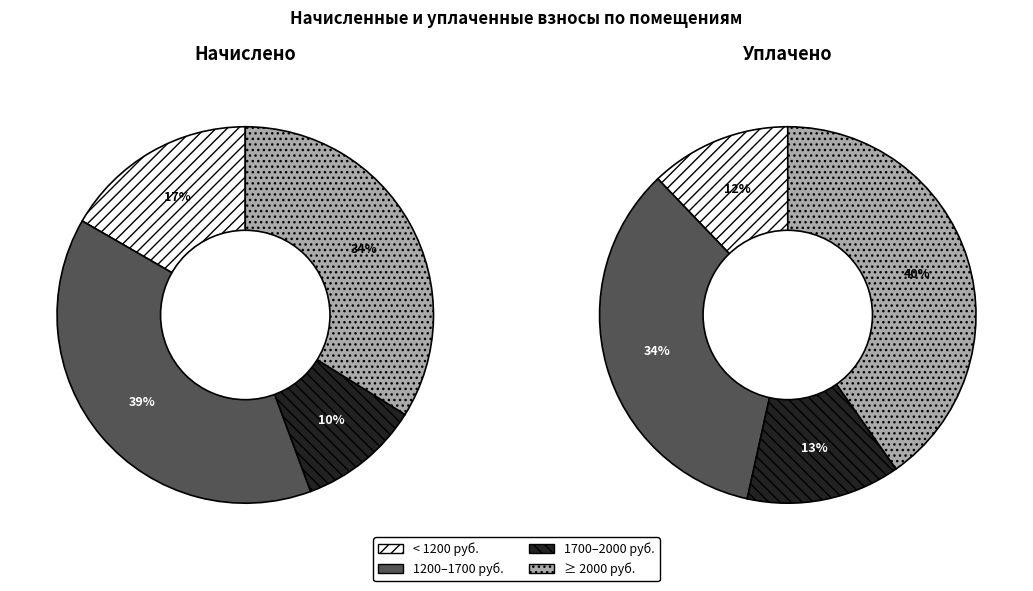

What is the smallest slice in the pie chart?

12